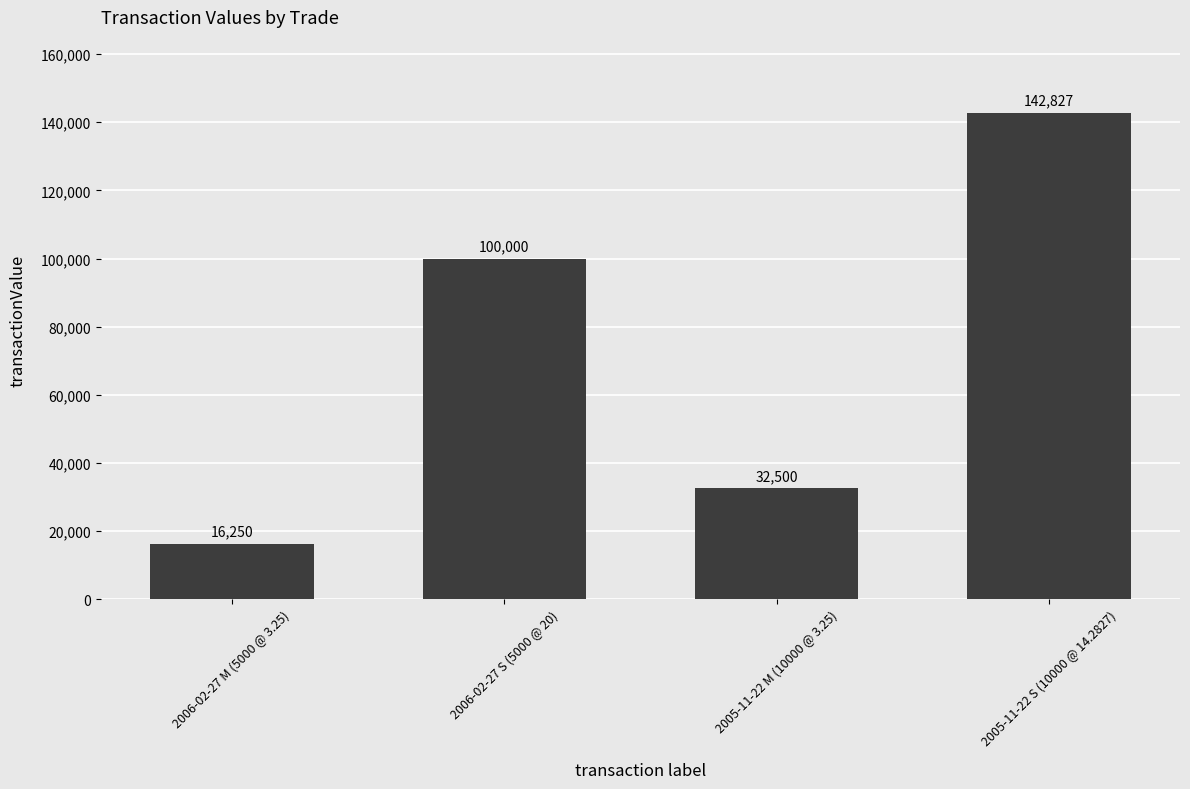

Rank the categories by value from lowest to highest.

2006-02-27 M (5000 @ 3.25), 2005-11-22 M (10000 @ 3.25), 2006-02-27 S (5000 @ 20), 2005-11-22 S (10000 @ 14.2827)